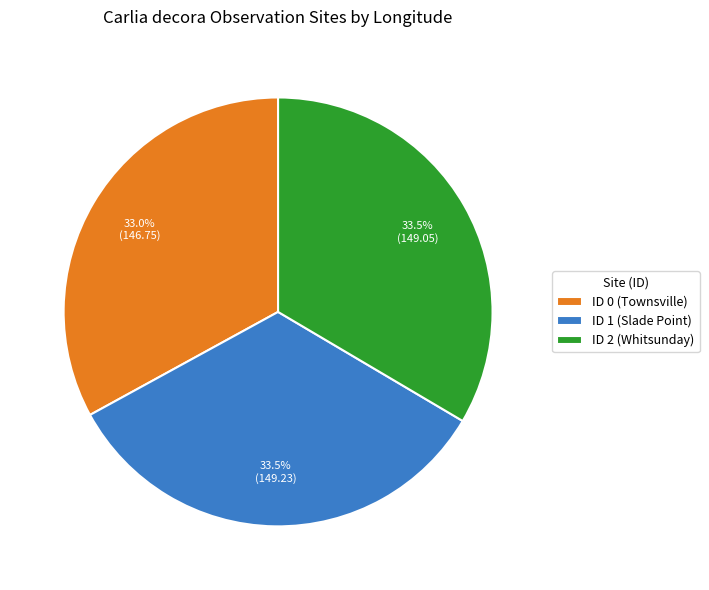

What percentage do ID 1 (Slade Point) and ID 2 (Whitsunday) together represent?

67.0%